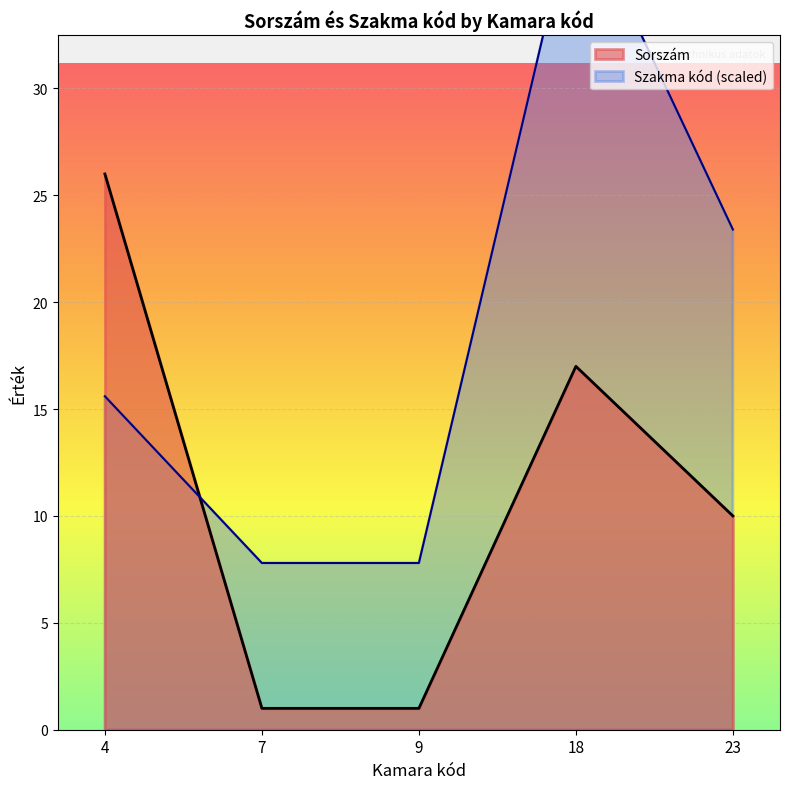

What is the sum of all Sorszám values?

55